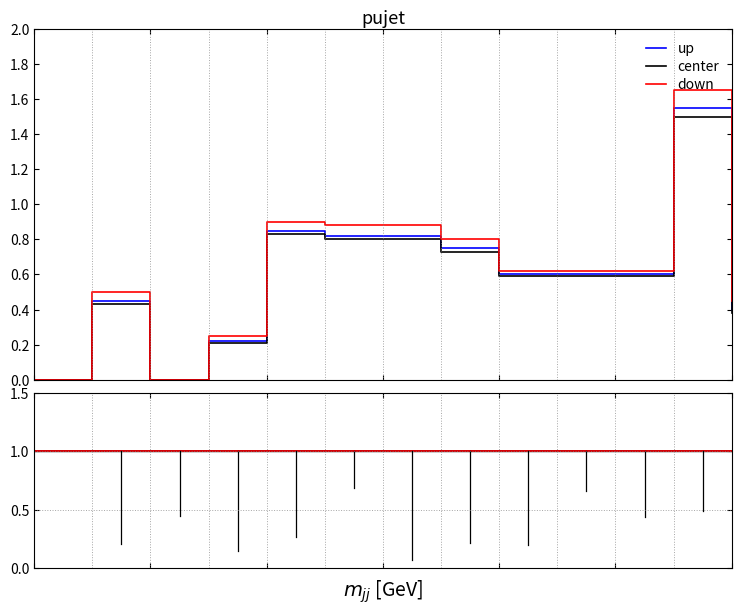

Which has a higher value, 5 or 2?

5